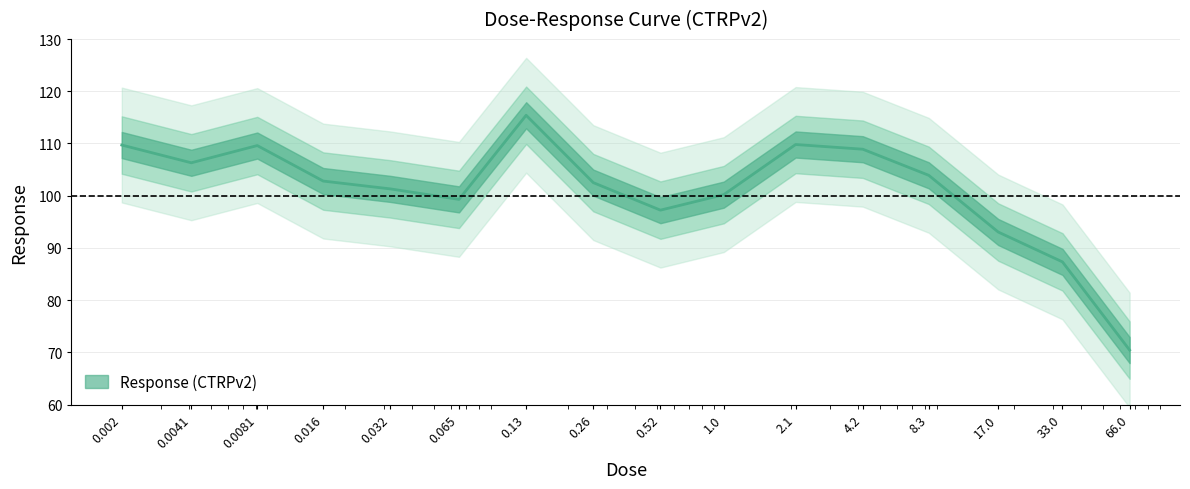

What is the label of the 1st point from the right?

66.0